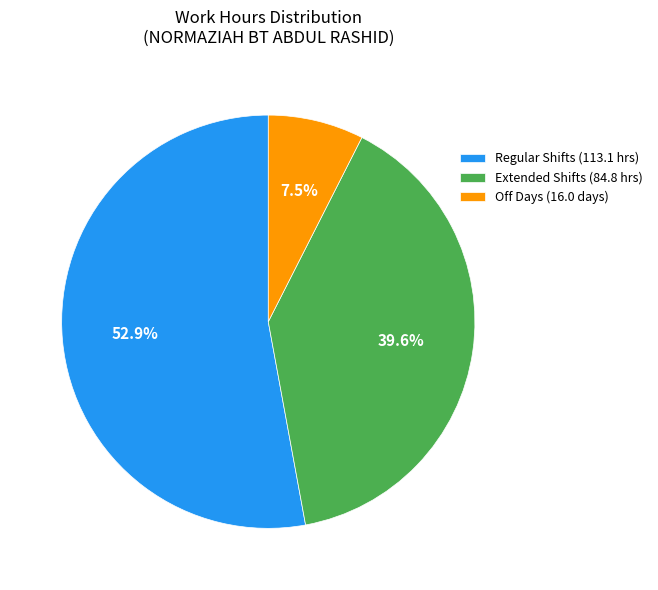

Rank the categories by value from lowest to highest.

Off Days (16.0 days), Extended Shifts (84.8 hrs), Regular Shifts (113.1 hrs)